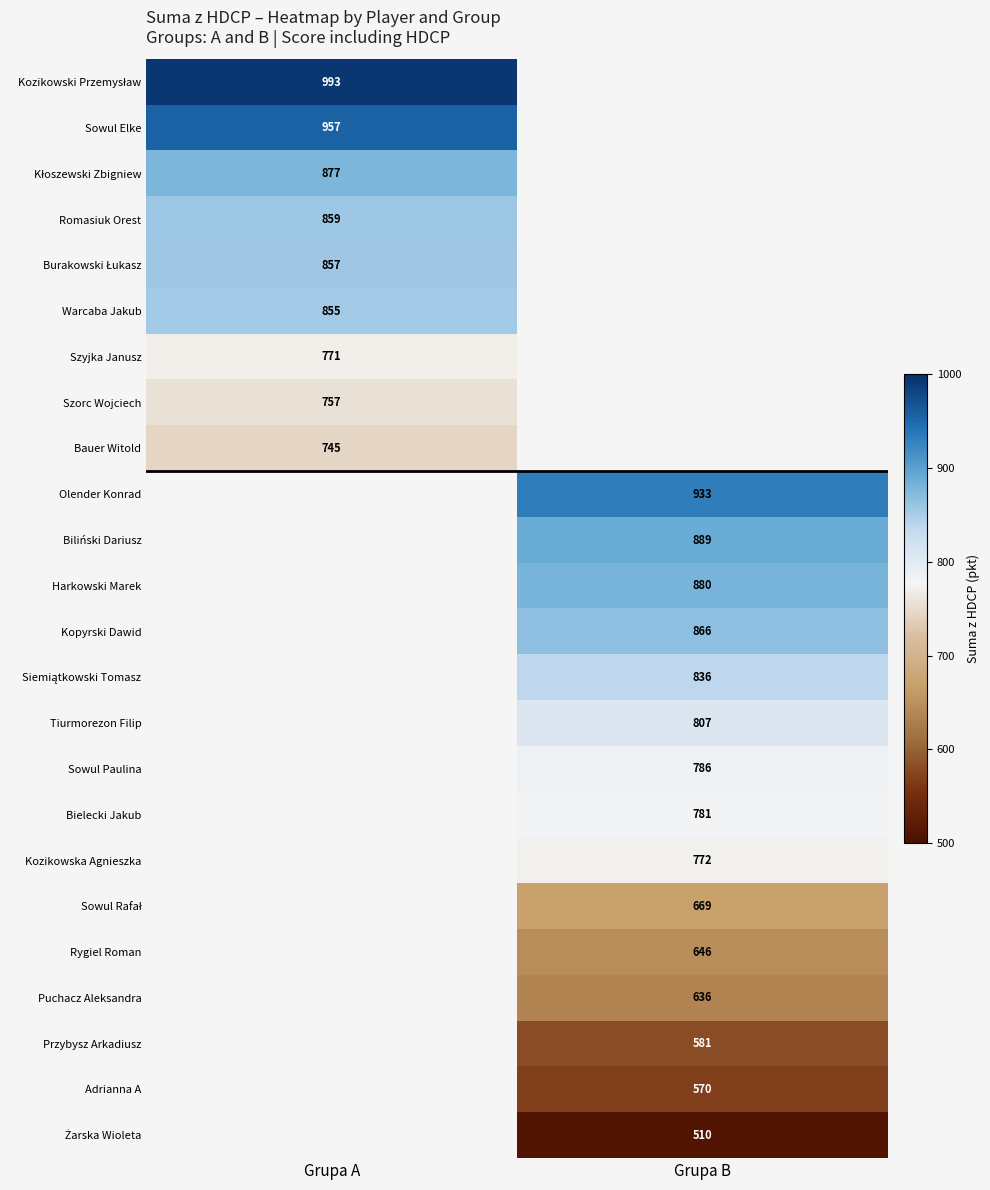

Count the number of data series in this chart.

24